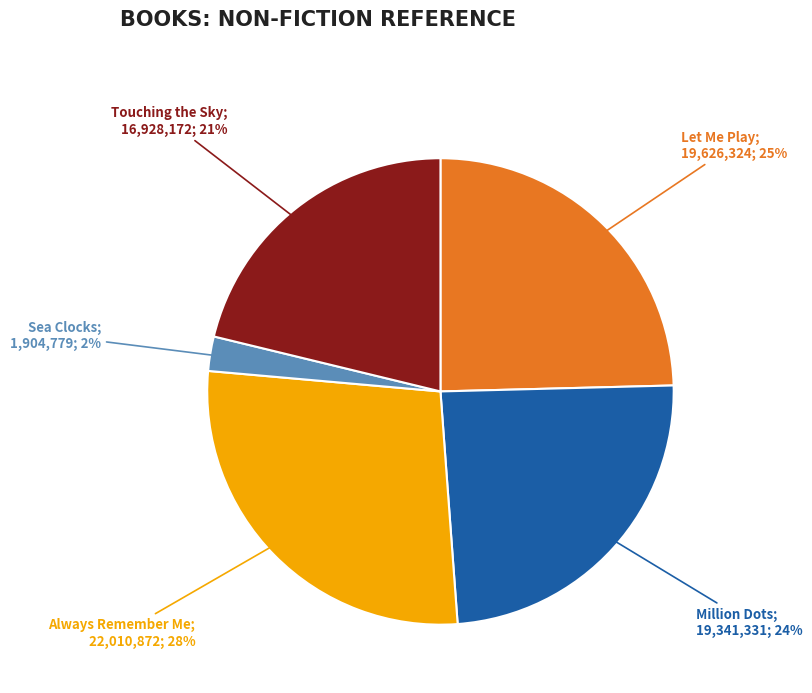

How many segments does this pie chart have?

5